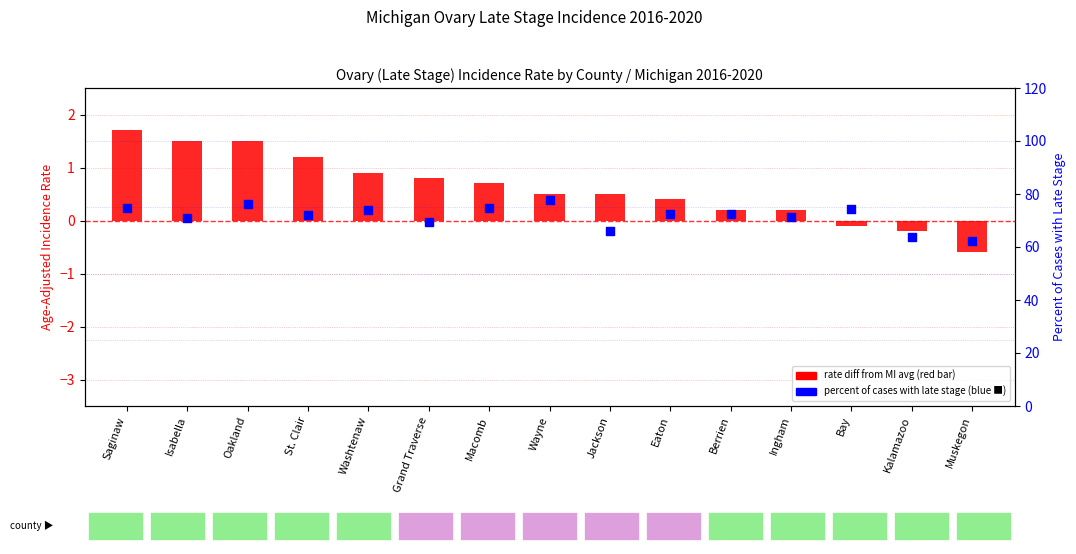

What are all the series names shown in the legend?

Rate diff from MI avg, Percent Late Stage